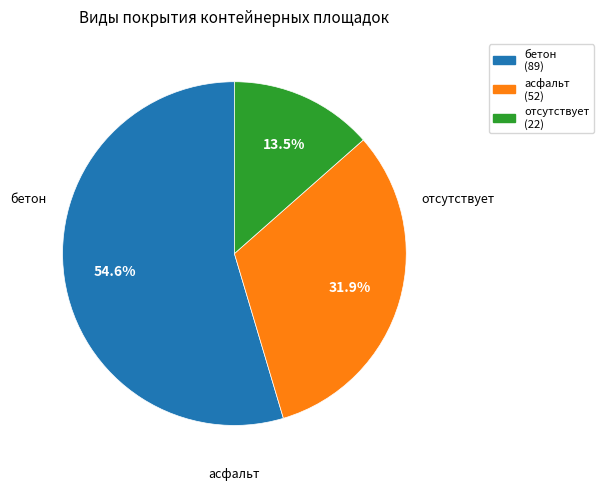

What is the ratio of the value at отсутствует to the value at асфальт?

0.4